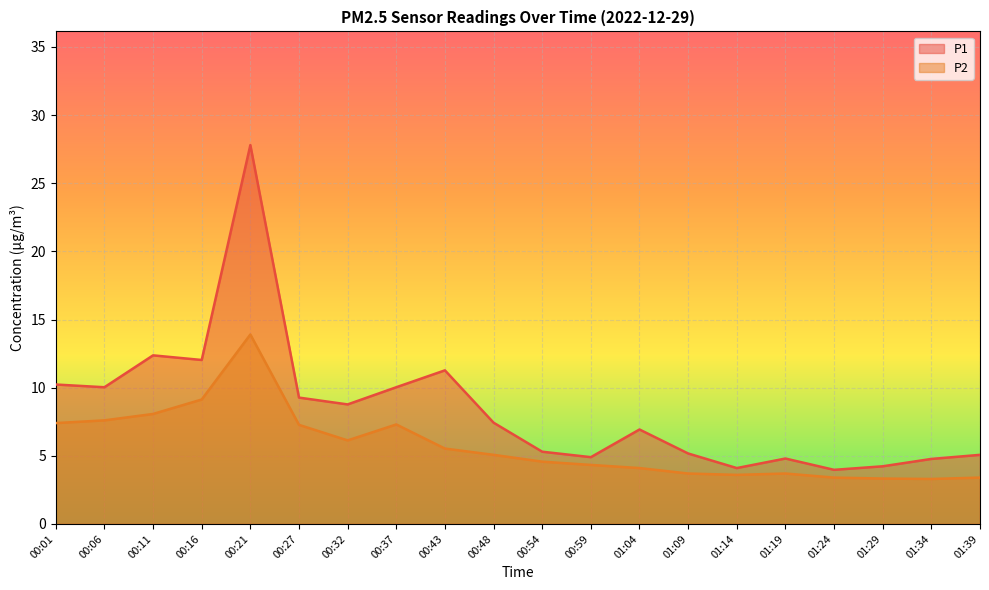

True or false: P1 and P2 cross at least once.

False